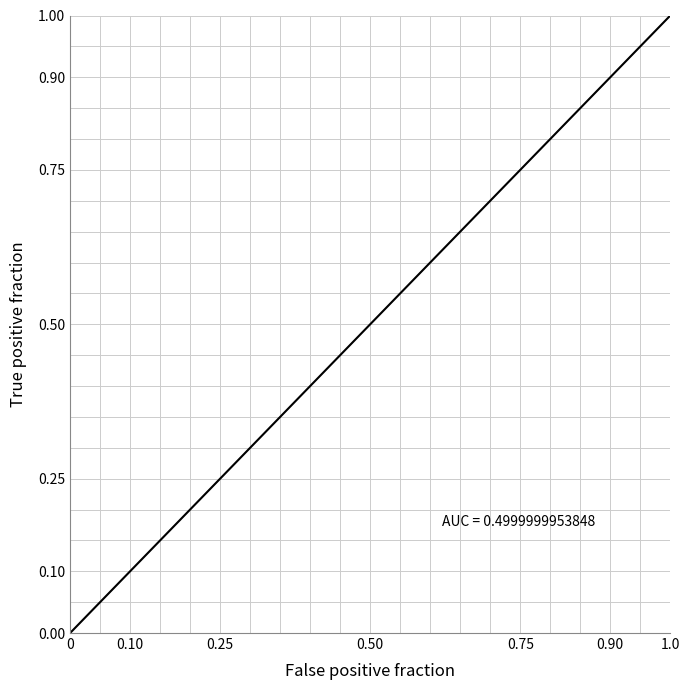

What is the greatest value displayed?

1.0